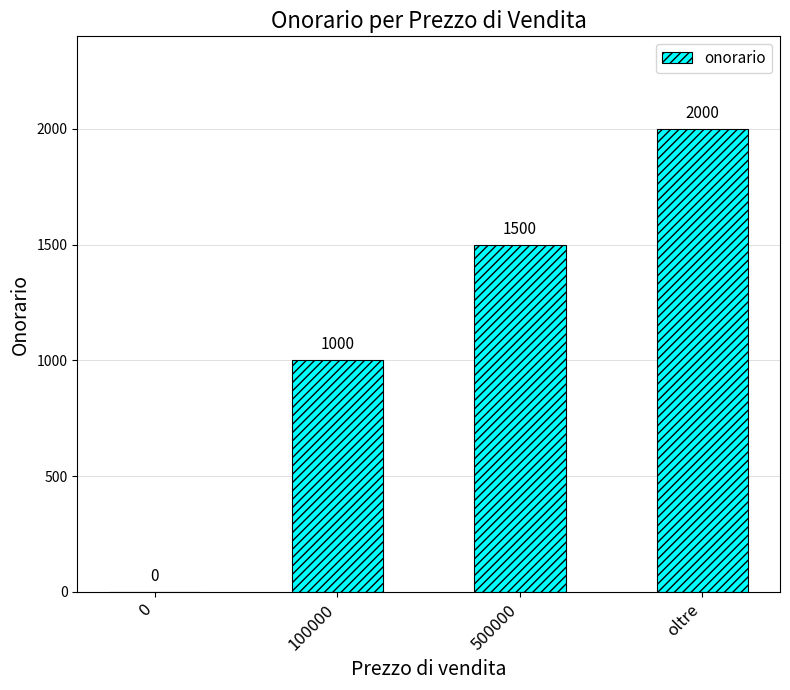

What is the maximum value shown in the chart?

2000